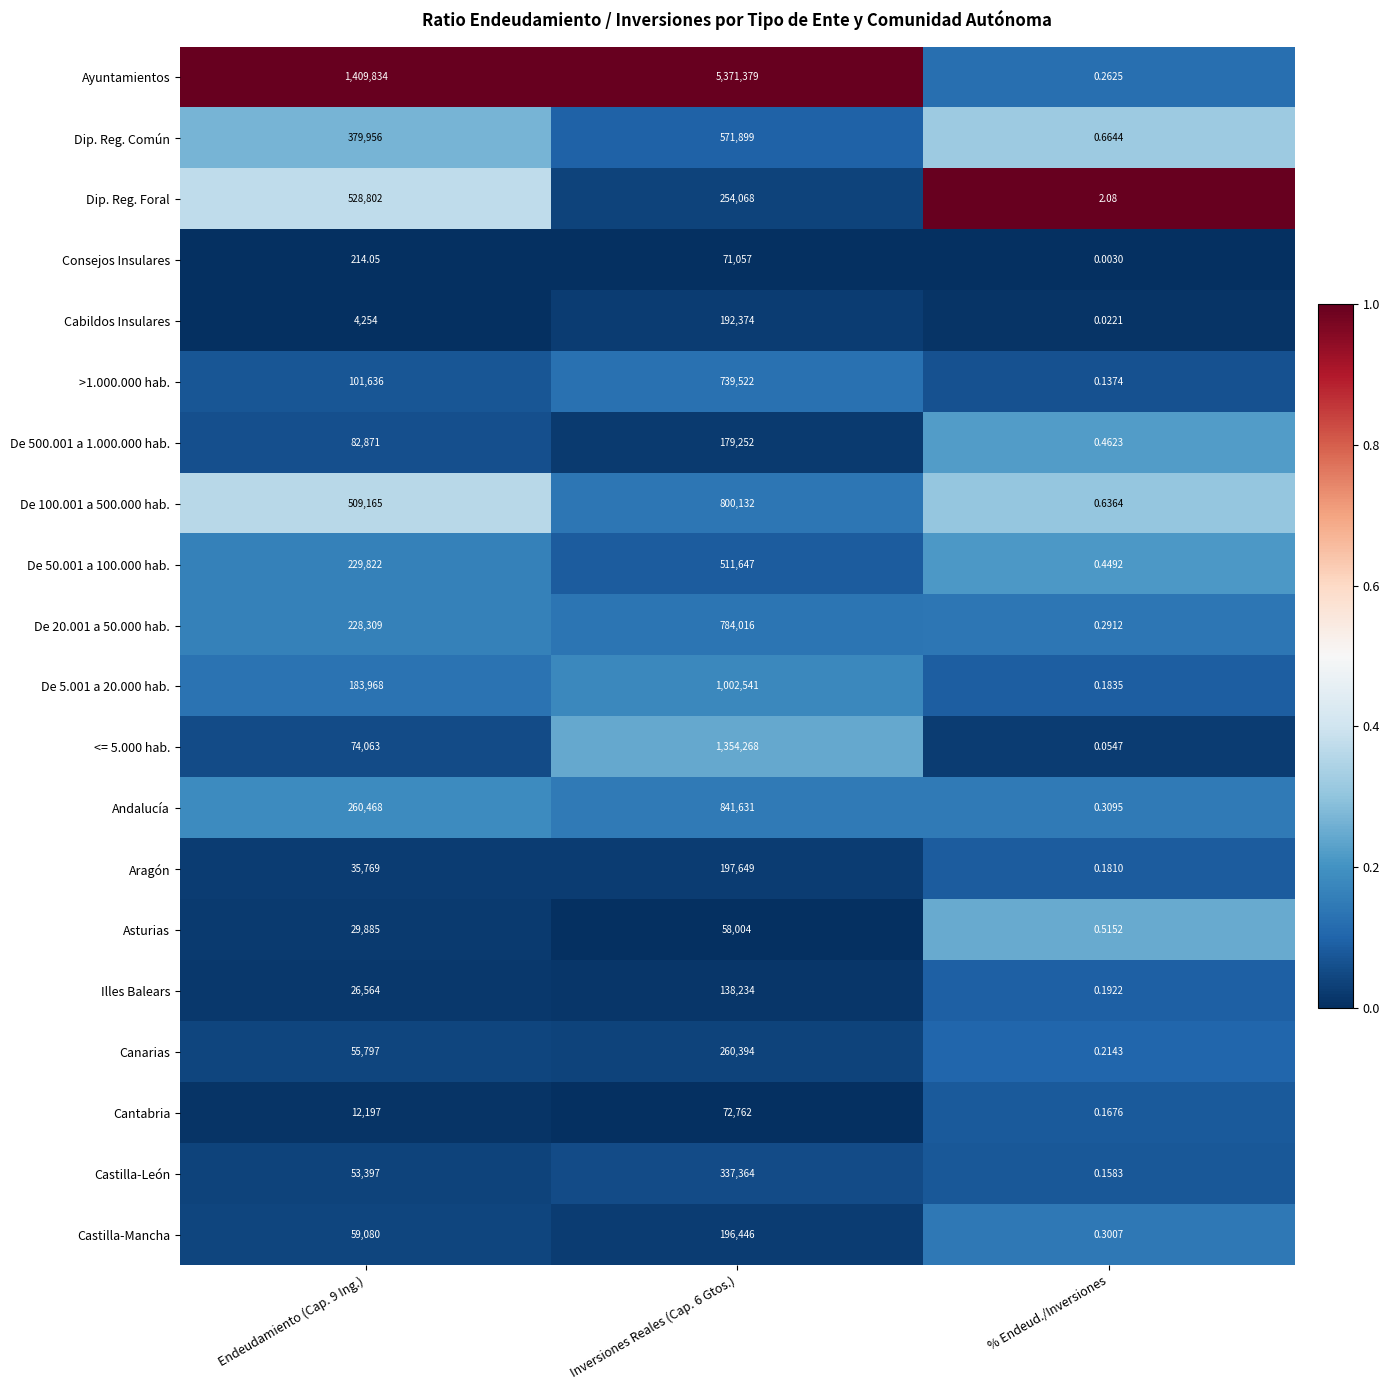

Which series changed the most between Endeudamiento (Cap. 9 Ing.) and % Endeud./Inversiones?

Ayuntamientos